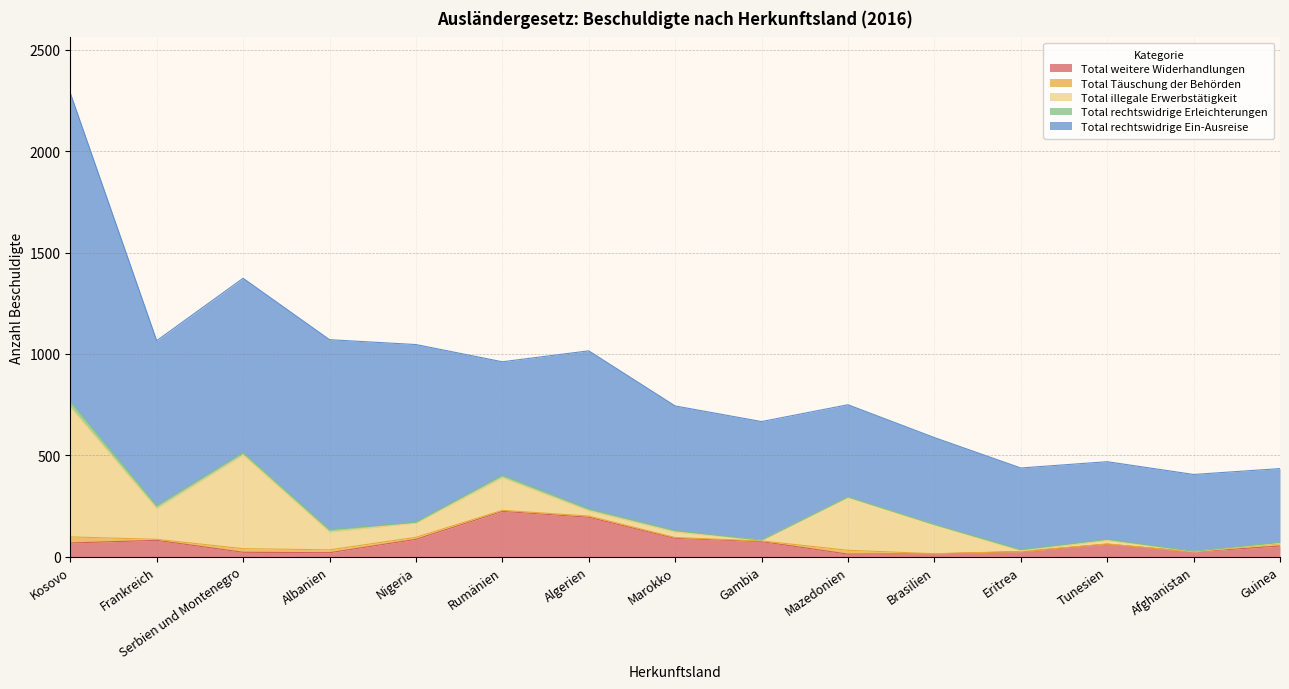

List the series in order of their peak value, highest first.

Total rechtswidrige Ein-Ausreise, Total illegale Erwerbstätigkeit, Total weitere Widerhandlungen, Total Täuschung der Behörden, Total rechtswidrige Erleichterungen